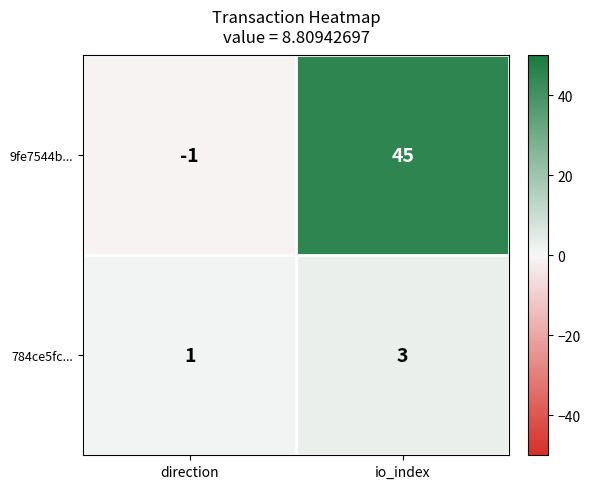

Between direction and io_index, which series saw the biggest shift?

9fe7544b...